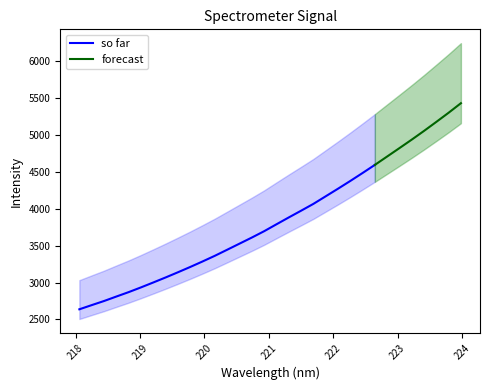

What is the average value?

3846.5